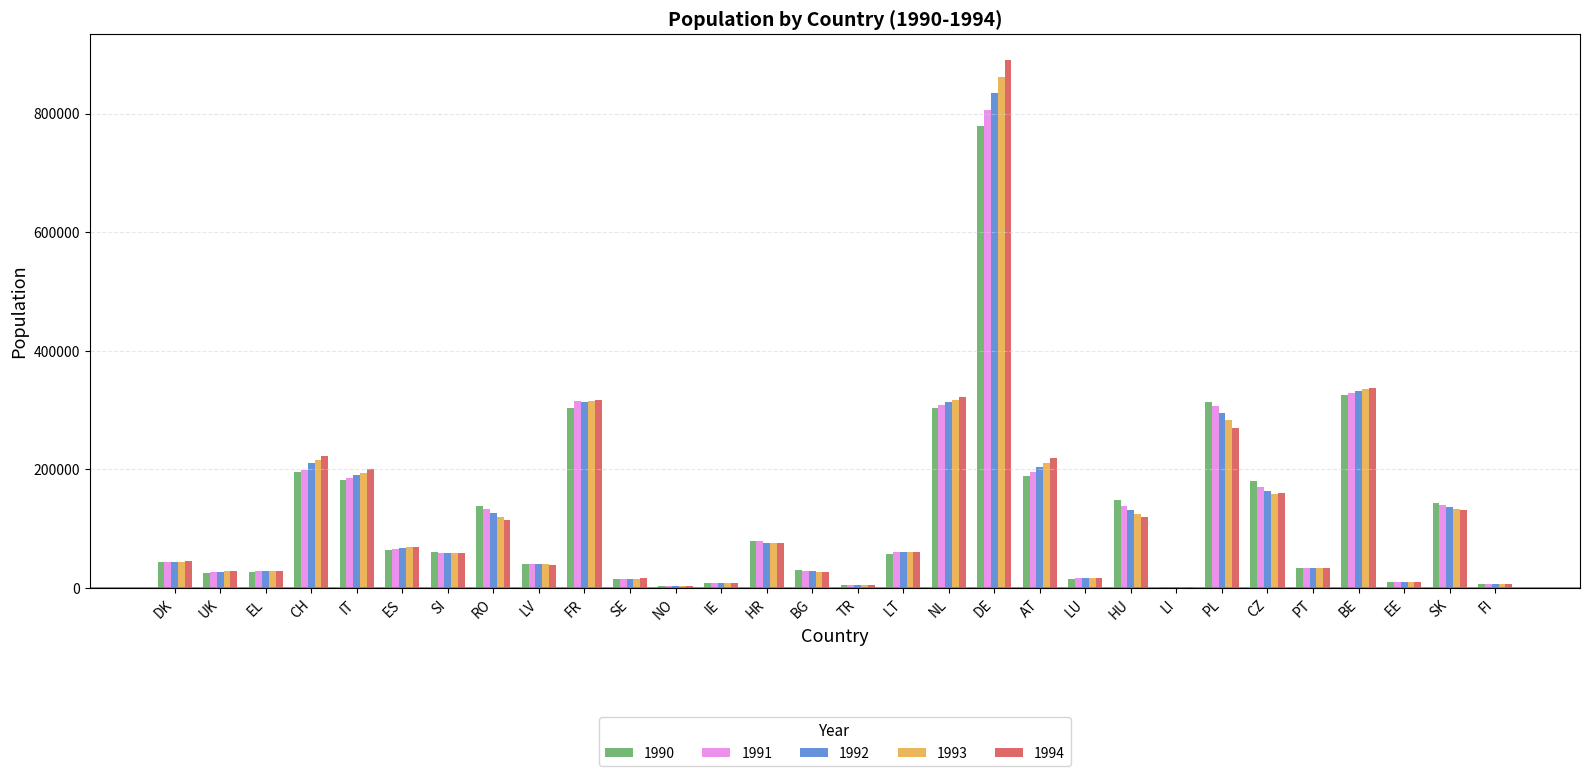

Is the value of 1991 at IE greater than the value of 1990 at DK?

No